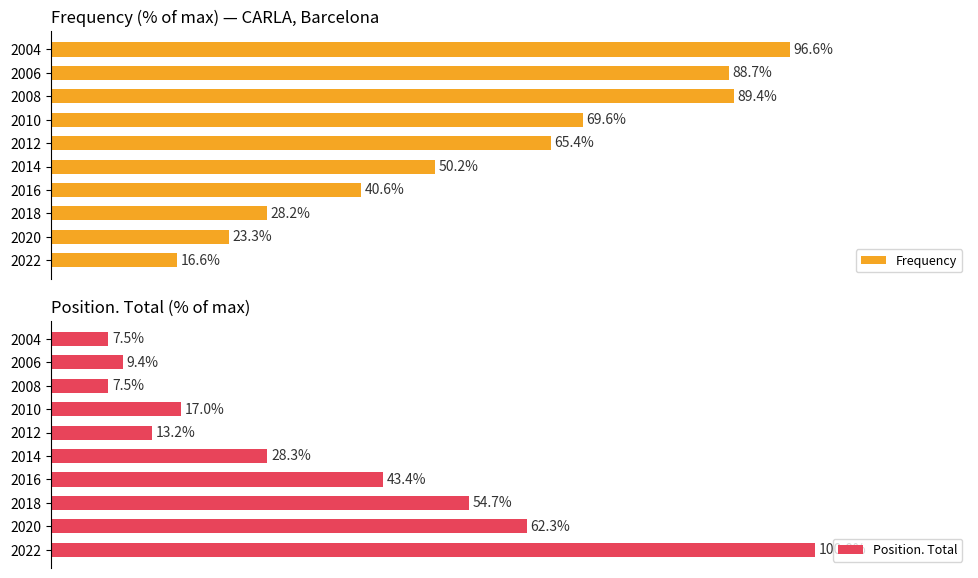

Rank the categories by Frequency value from lowest to highest.

2022, 2020, 2018, 2016, 2014, 2012, 2010, 2006, 2008, 2004